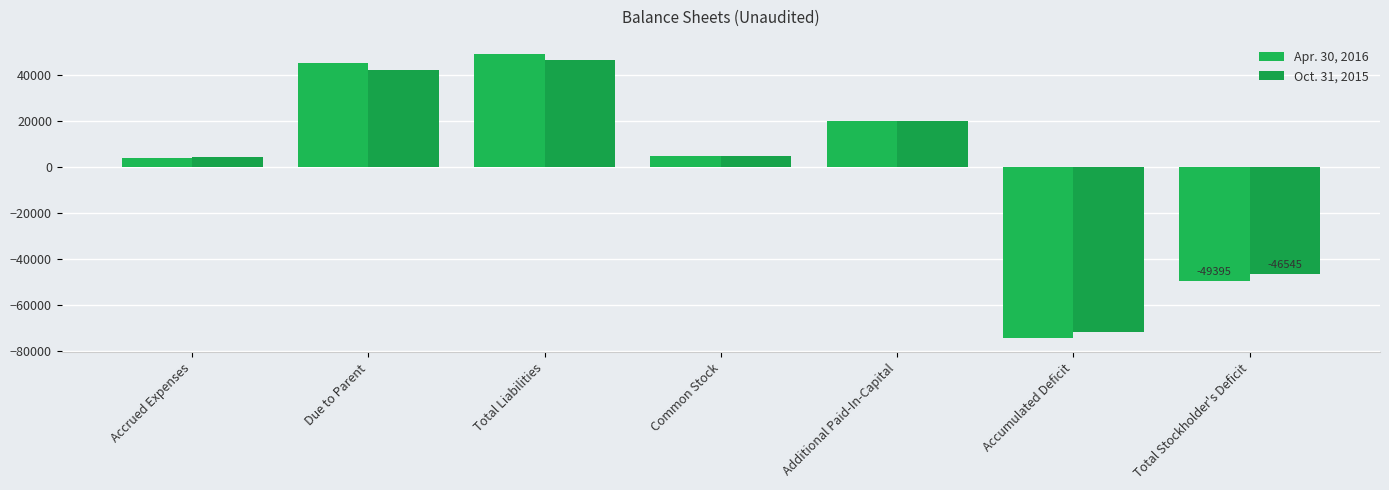

Which category has the lowest value across all series?

Accumulated Deficit